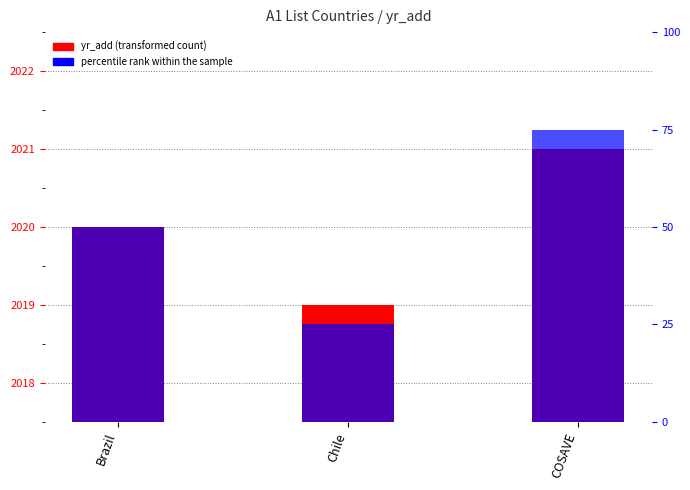

Does the chart contain any negative values?

No